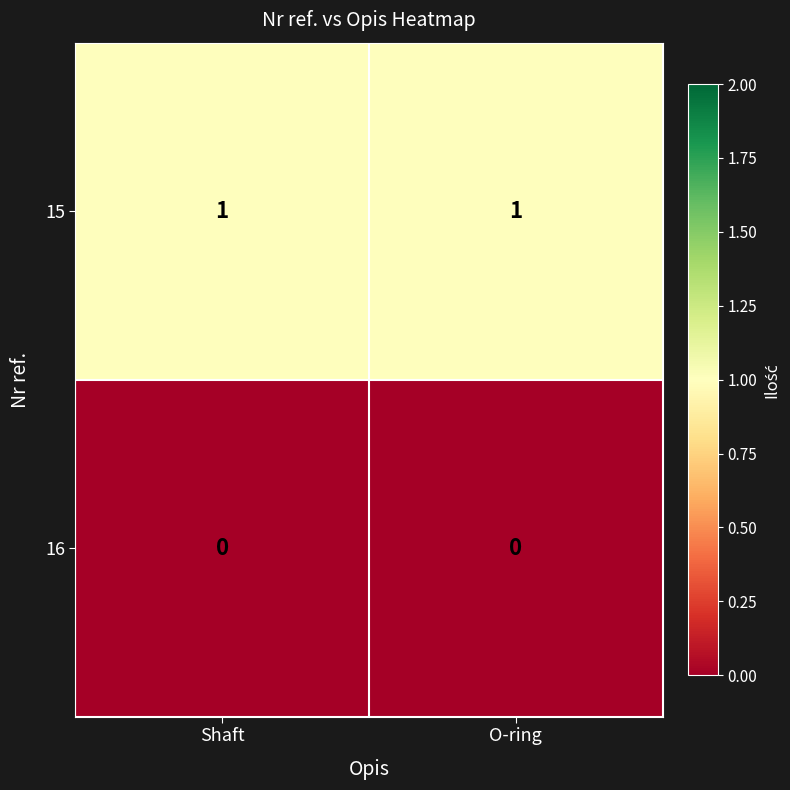

Rank the series at Shaft from lowest to highest value.

16, 15